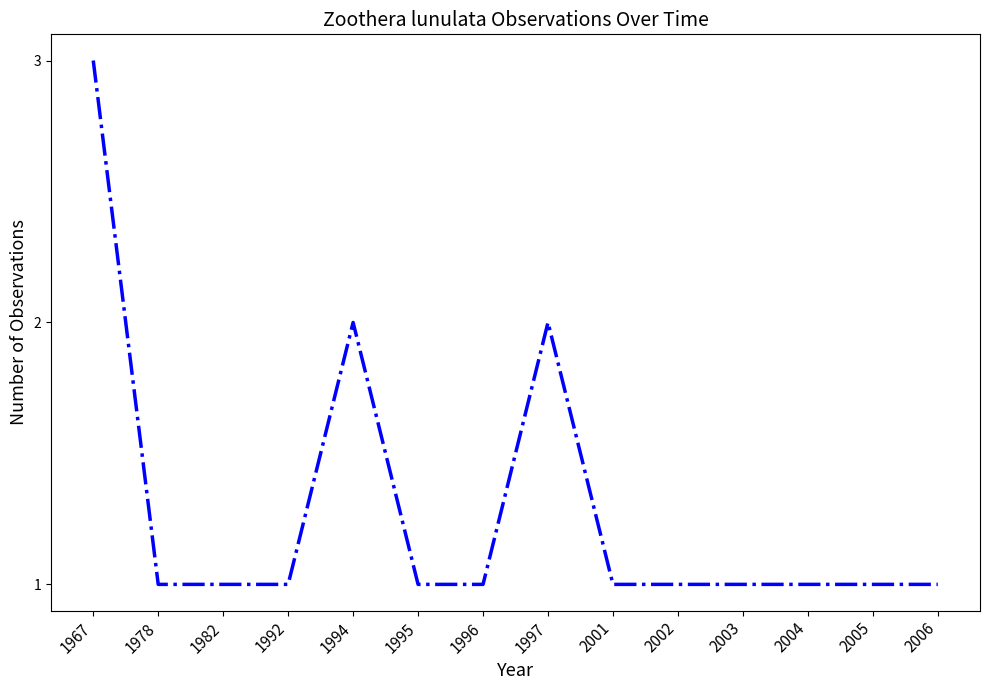

What is the change in value from 1997 to 2003?

-1